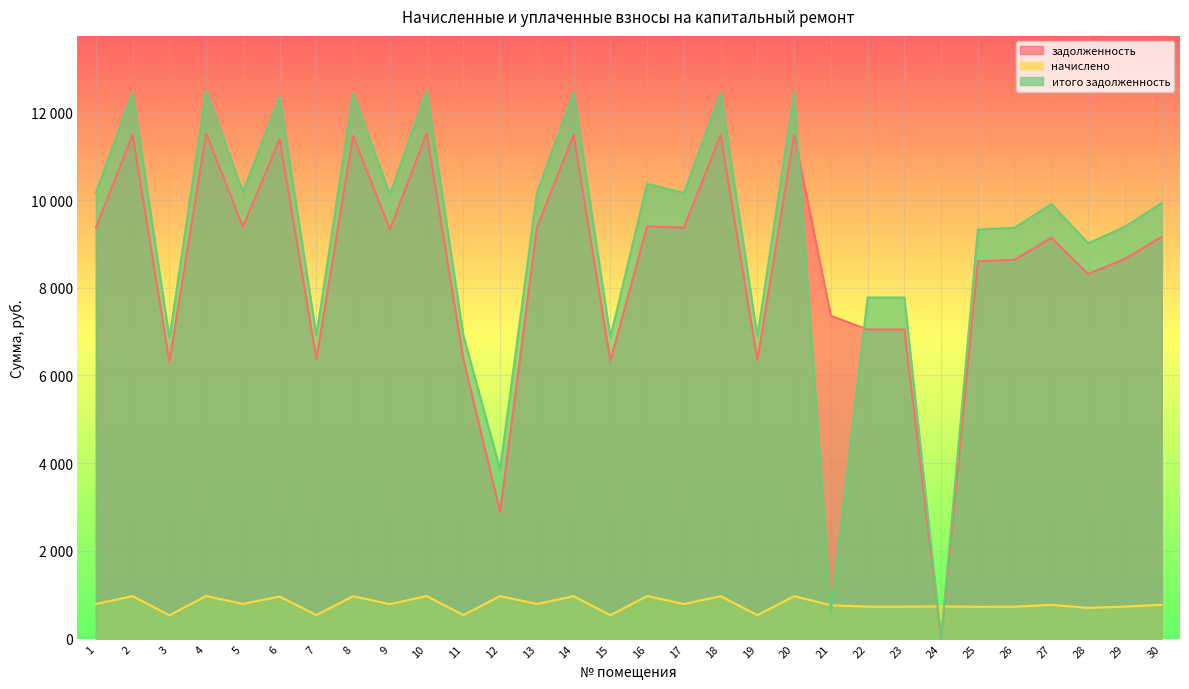

Reading right to left, transcribe all the data shown in this chart.

задолженность: 30=9158.4	29=8659.2	28=8313.6	27=9139.2	26=8640.0	25=8601.6	24=0.0	23=7048.0	22=7048.0	21=7361.2	20=11481.6	19=6355.2	18=11481.6	17=9369.6	16=9397.4	15=6336.0	14=11481.6	13=9369.6	12=2887.3	11=6374.4	10=11520.0	9=9331.2	8=11462.4	7=6374.4	6=11385.6	5=9388.8	4=11520.0	3=6316.8	2=11481.6	1=9369.6
начислено: 30=772.7	29=730.6	28=701.5	27=771.1	26=729.0	25=725.8	24=735.5	23=729.0	22=729.0	21=761.4	20=968.8	19=536.2	18=968.8	17=790.6	16=972.0	15=534.6	14=968.8	13=790.6	12=970.4	11=537.8	10=972.0	9=787.3	8=967.1	7=537.8	6=960.7	5=792.2	4=972.0	3=533.0	2=968.8	1=790.6
итого задолженность: 30=9931.1	29=9389.8	28=9015.1	27=9910.3	26=9369.0	25=9327.4	24=0.0	23=7777.0	22=7777.0	21=600.1	20=12450.4	19=6891.4	18=12450.4	17=10160.2	16=10369.4	15=6870.6	14=12450.4	13=10160.2	12=3857.7	11=6912.2	10=12492.0	9=10118.5	8=12429.5	7=6912.2	6=12346.3	5=10181.0	4=12492.0	3=6849.8	2=12450.4	1=10160.2